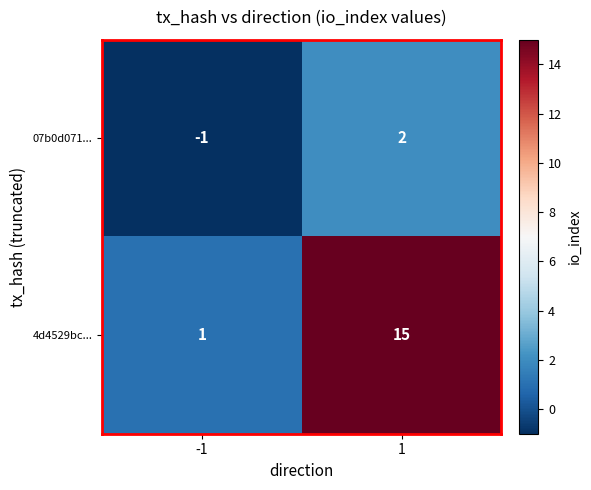

Reading left to right, transcribe all the data shown in this chart.

07b0d071...: -1=-1	1=2
4d4529bc...: -1=1	1=15